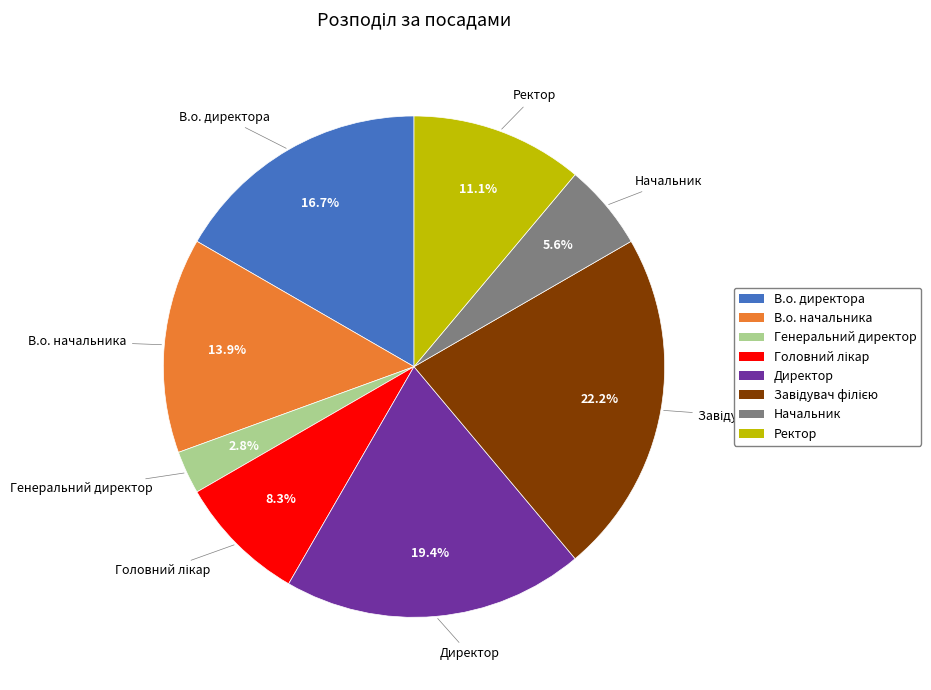

To the nearest percent, what is the difference between the Ректор and Генеральний директор slice percentages?

8%